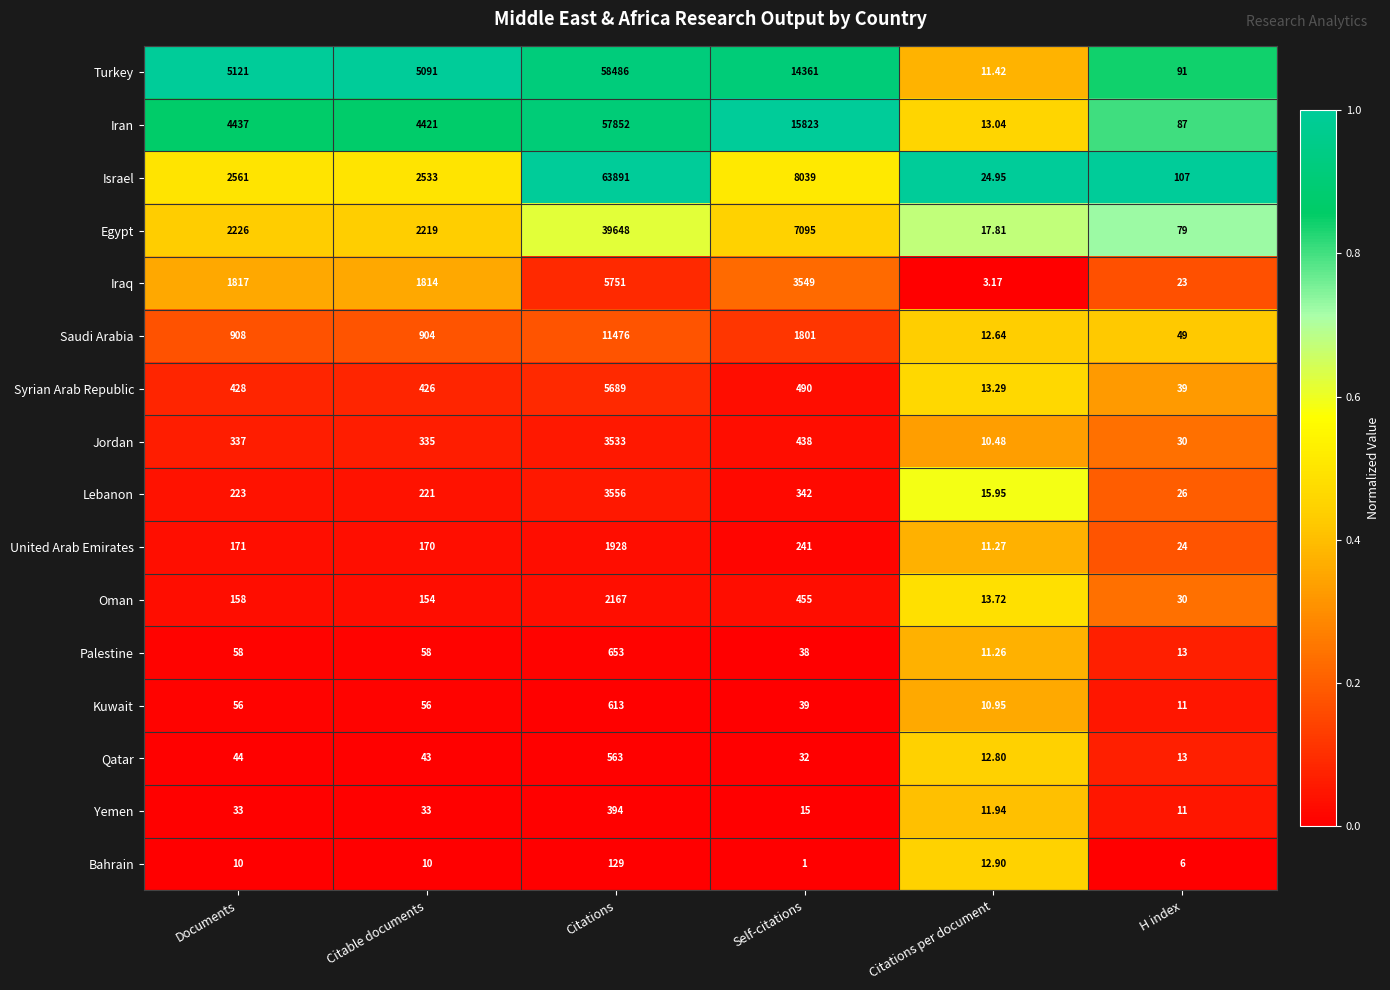

How many categories are shown in the chart?

6